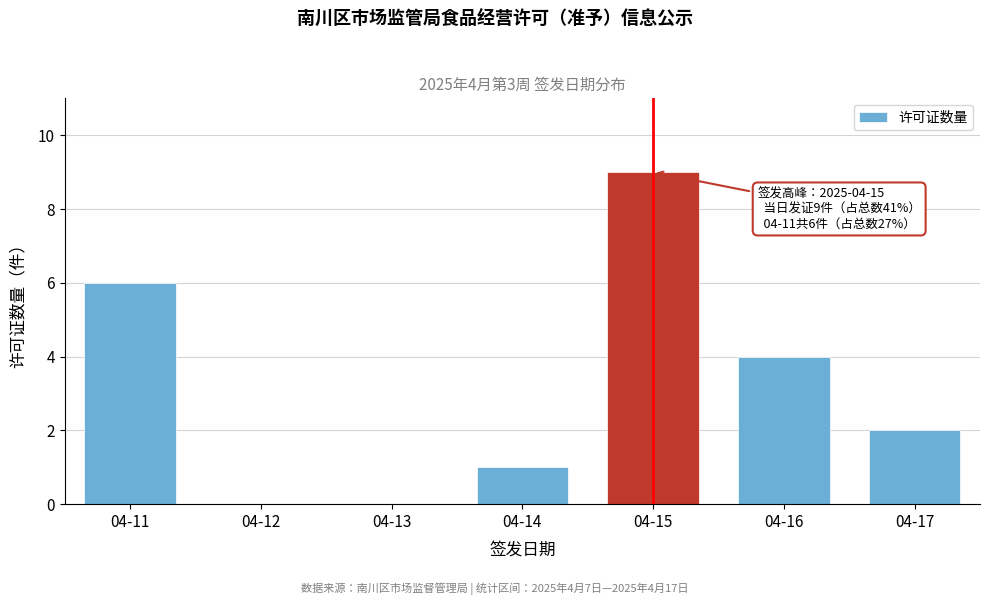

Reading left to right, transcribe all the data shown in this chart.

04-11=6	04-12=0	04-13=0	04-14=1	04-15=9	04-16=4	04-17=2